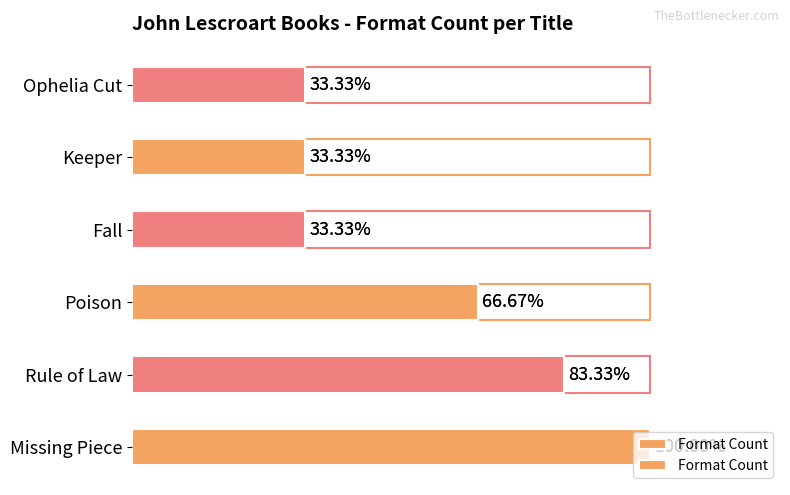

Which label corresponds to the largest value in the chart?

Missing Piece